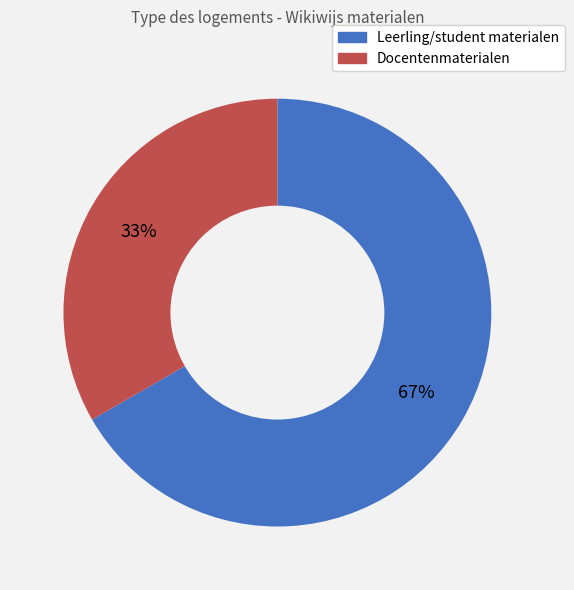

Is there any slice that represents more than half of the pie?

Yes